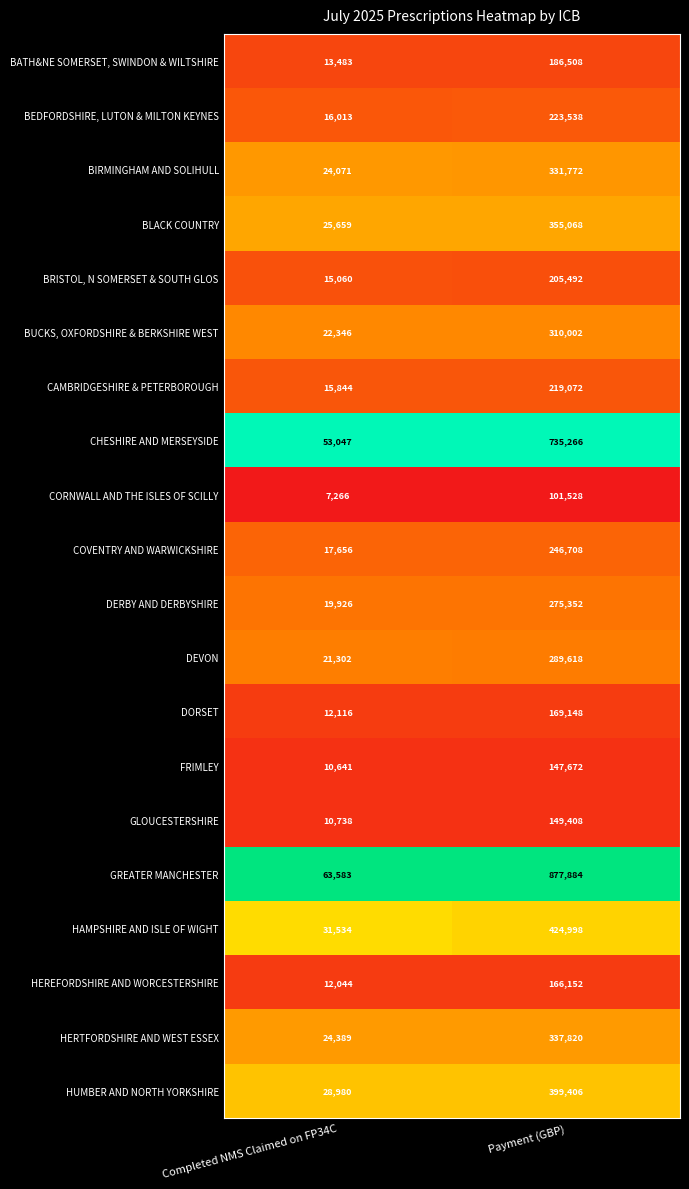

What is the difference between the maximum and minimum values in the DEVON series?

268316